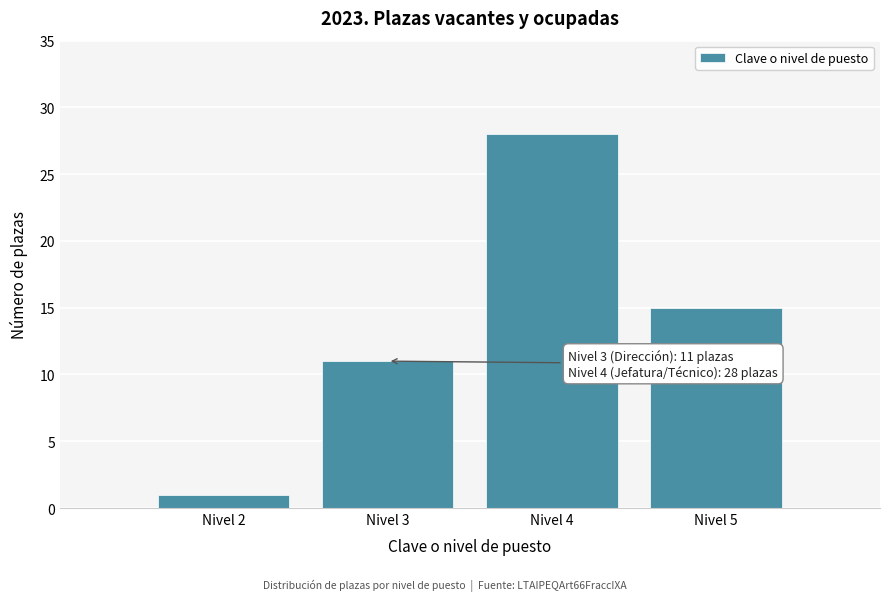

Which range on the x-axis has the tallest bar?

3.5 to 4.5